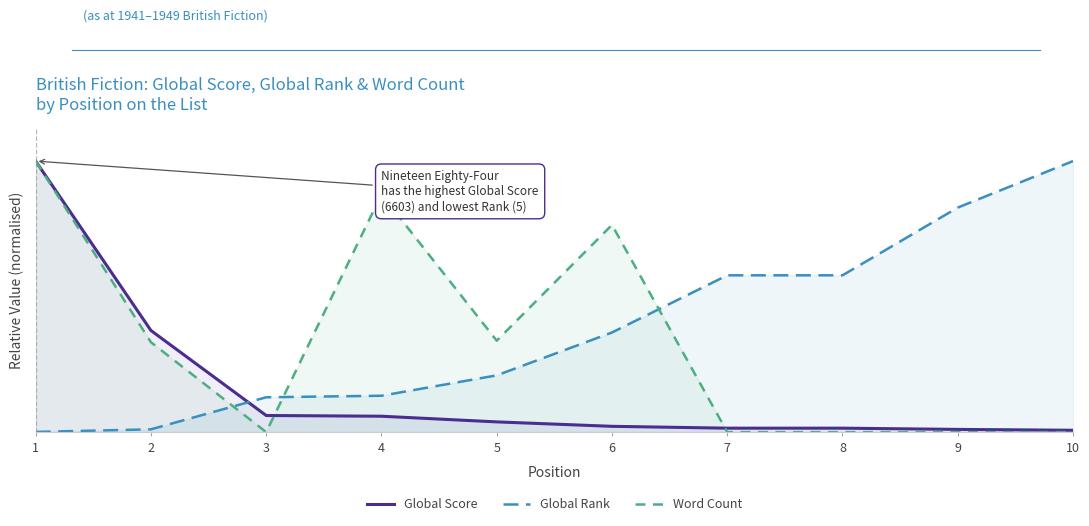

At which category is the sum across all series the highest?

1